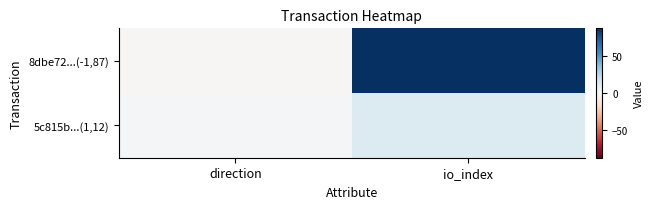

Reading left to right, transcribe all the data shown in this chart.

8dbe72...(-1,87): direction=-1	io_index=87
5c815b...(1,12): direction=1	io_index=12